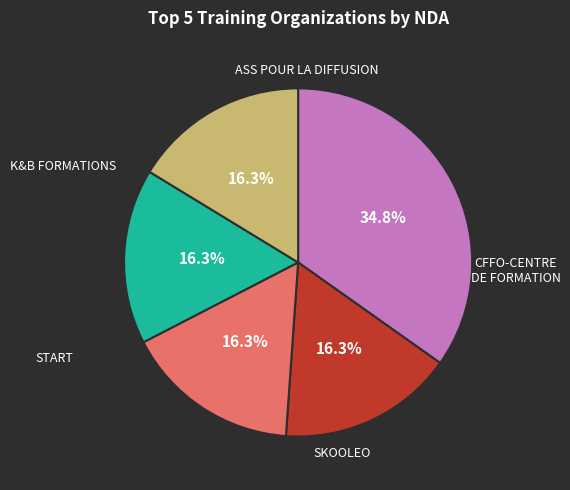

Is there any slice that represents more than half of the pie?

No